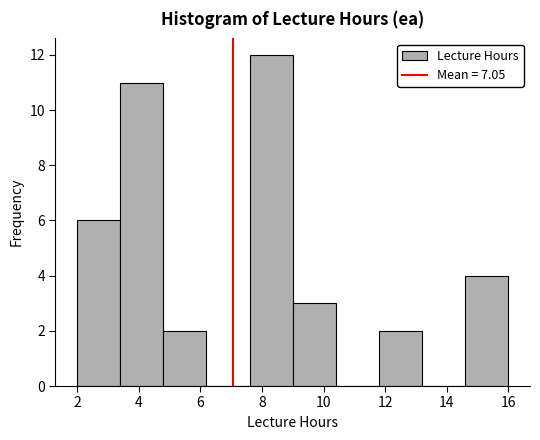

Which range on the x-axis has the tallest bar?

7.6 to 9.0